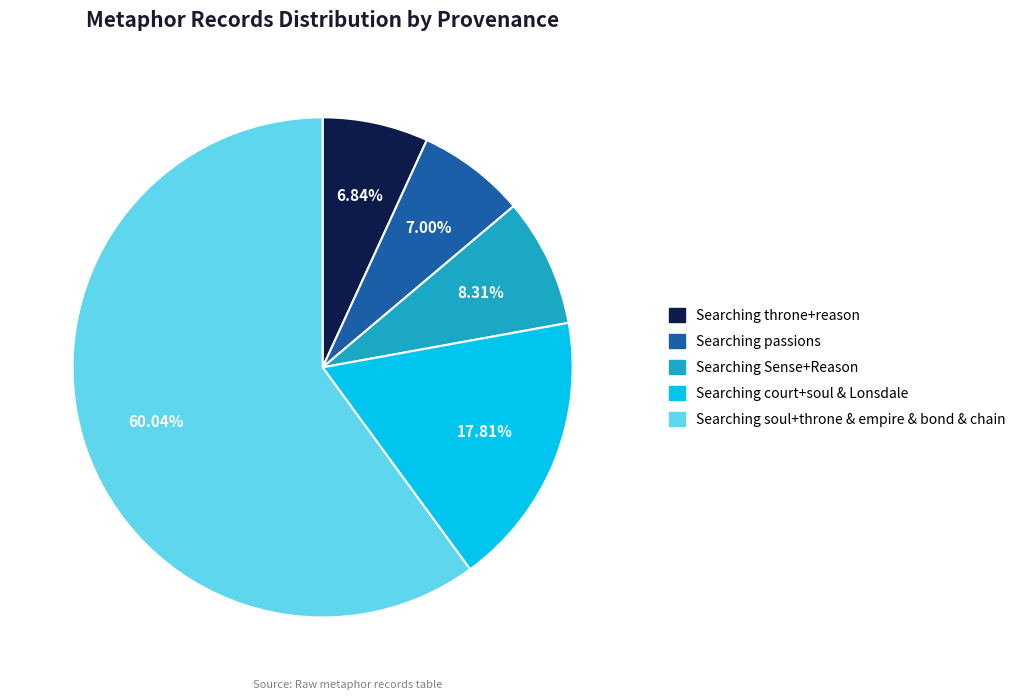

Is there any slice that represents more than half of the pie?

Yes